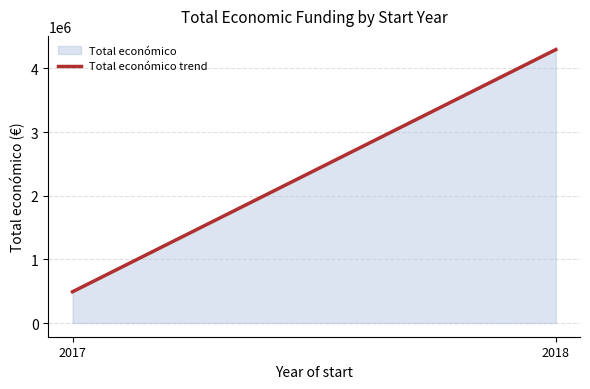

What is the approximate value at 2017?

491483